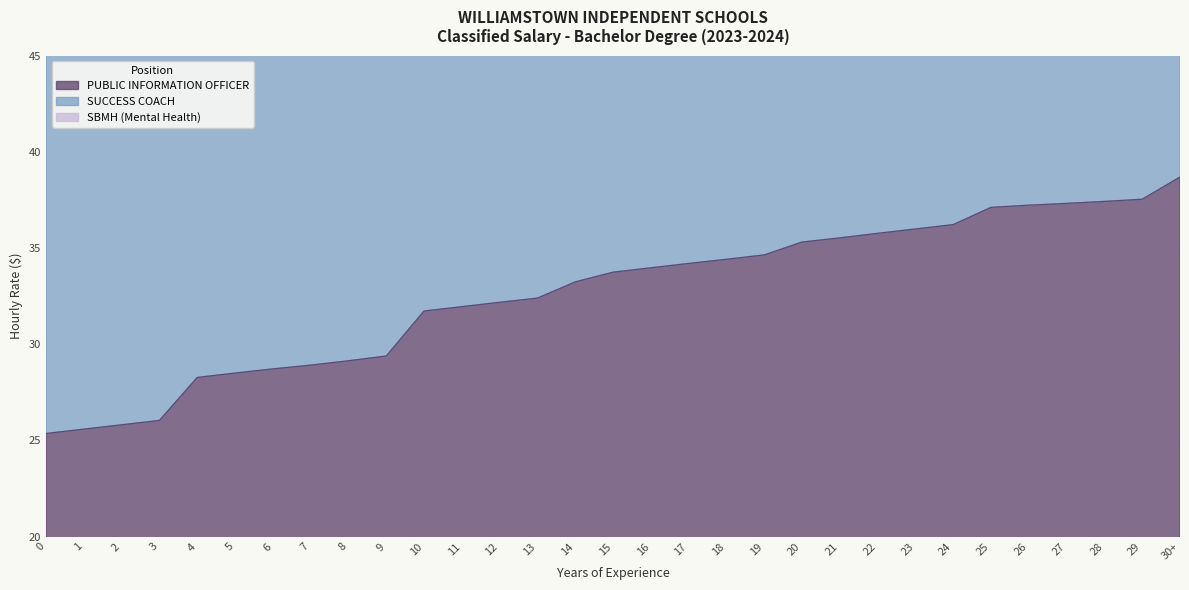

True or false: SUCCESS COACH and SBMH (Mental Health) intersect in this chart.

False